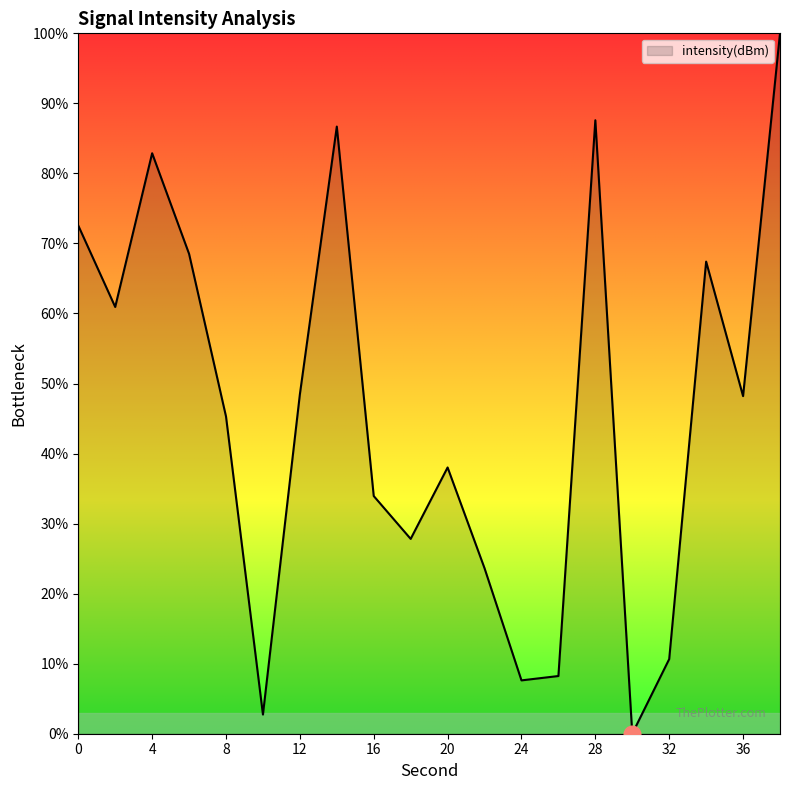

What is the maximum value shown in the chart?

100.0